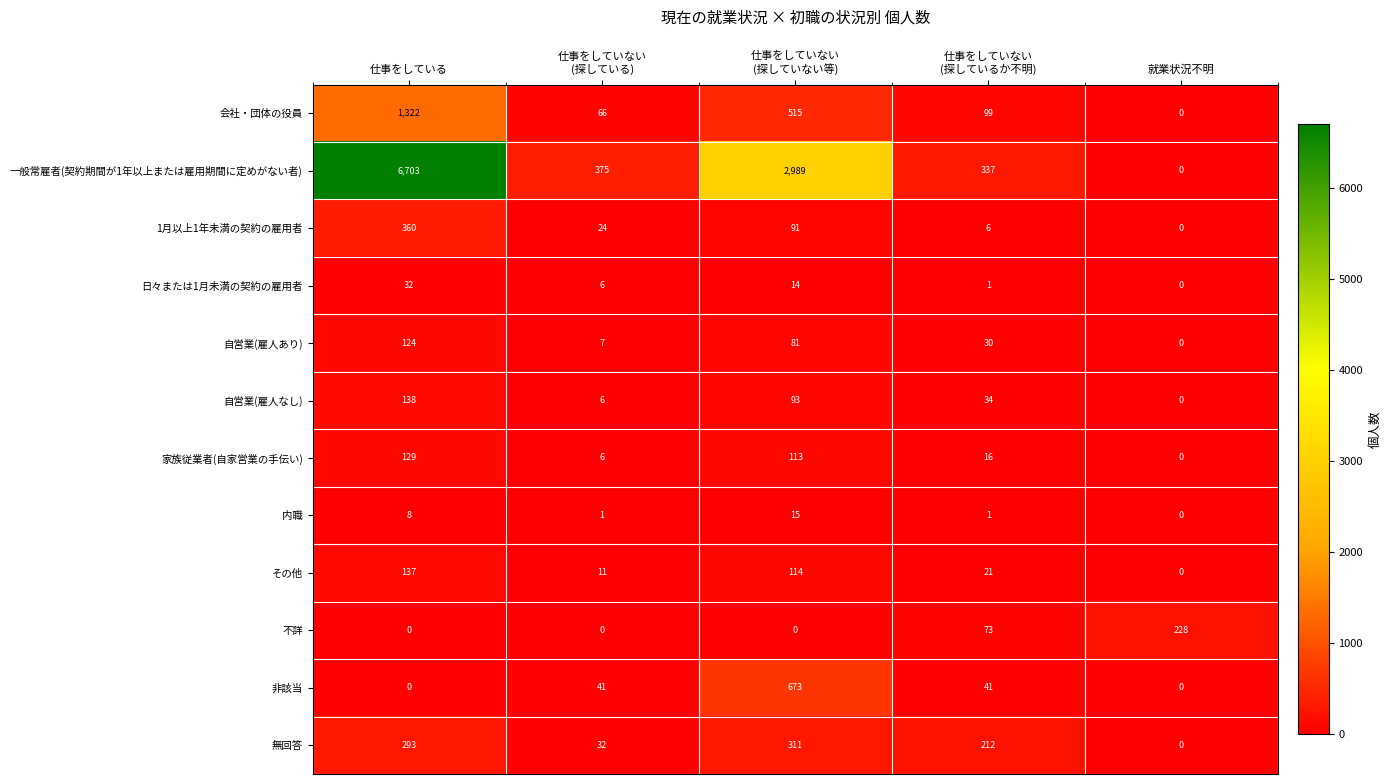

Which series has the largest total across all categories?

一般常雇者(契約期間が1年以上または雇用期間に定めがない者)